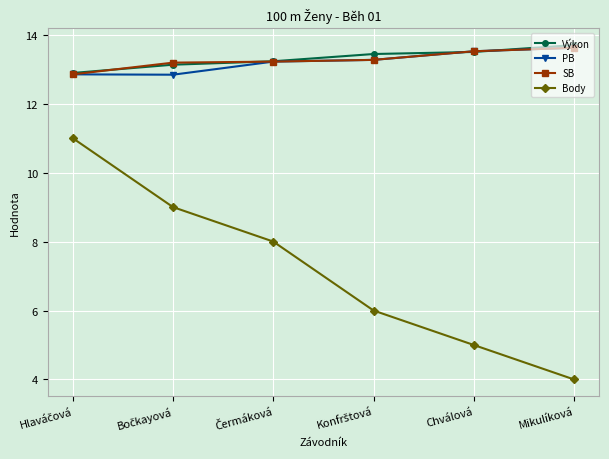

Is it true that PB equals 13.5 at Chválová?

True